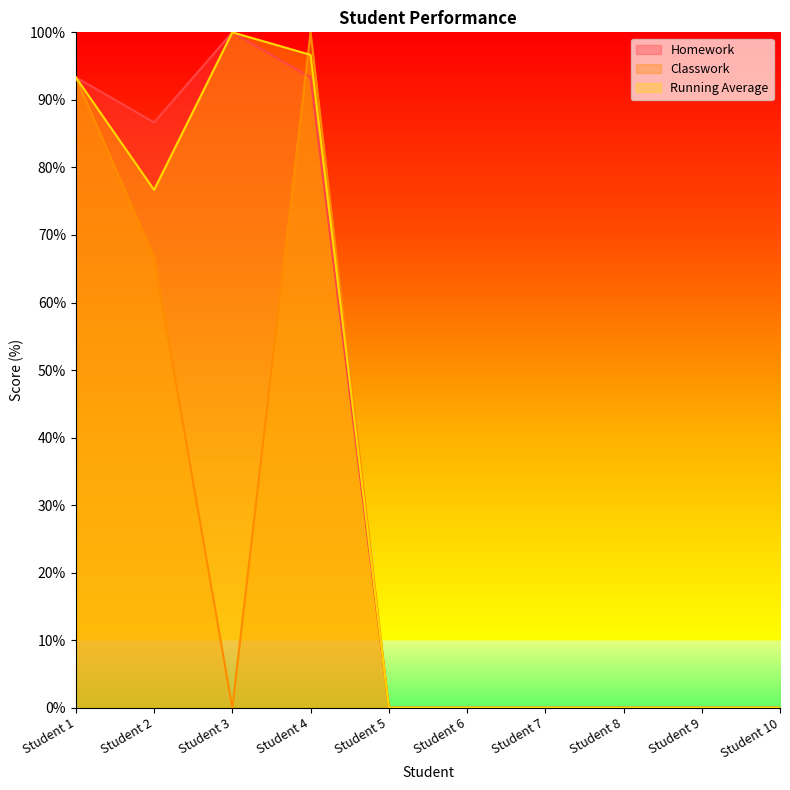

Which has a higher value, Student 4 or Student 6?

Student 4